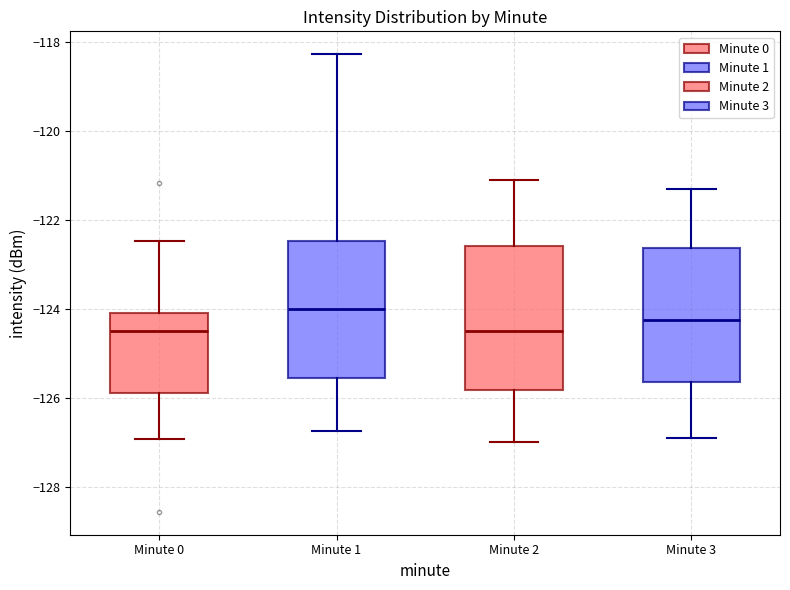

Where is the lower edge of the box for Minute 0 on the y-axis? The values are not printed on the chart, so give them approximately, as read against the axis.

-125.8